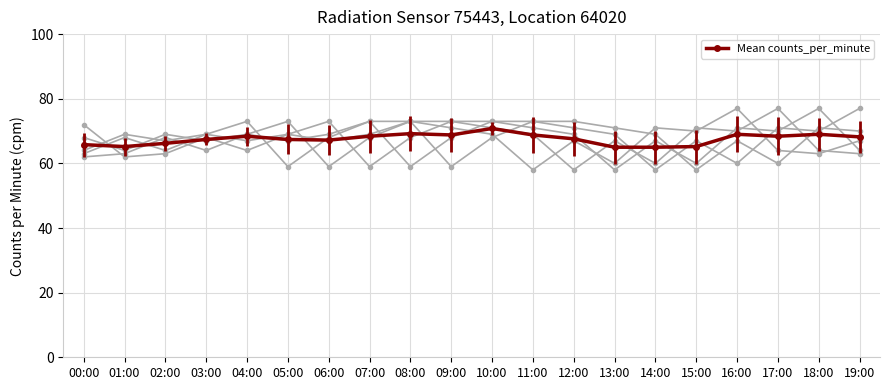

Reading left to right, extract all data points from this chart.

00:00=65.8	01:00=65.2	02:00=66.2	03:00=67.4	04:00=68.4	05:00=67.4	06:00=67.2	07:00=68.4	08:00=69.2	09:00=68.8	10:00=70.8	11:00=68.8	12:00=67.6	13:00=65.0	14:00=65.0	15:00=65.2	16:00=69.0	17:00=68.4	18:00=69.0	19:00=68.2